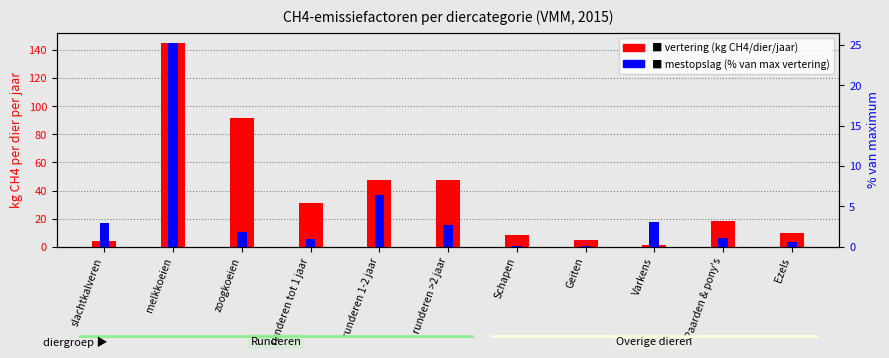

At which label does vertering (kg CH4/dier/jaar) first exceed 18?

melkkoeien